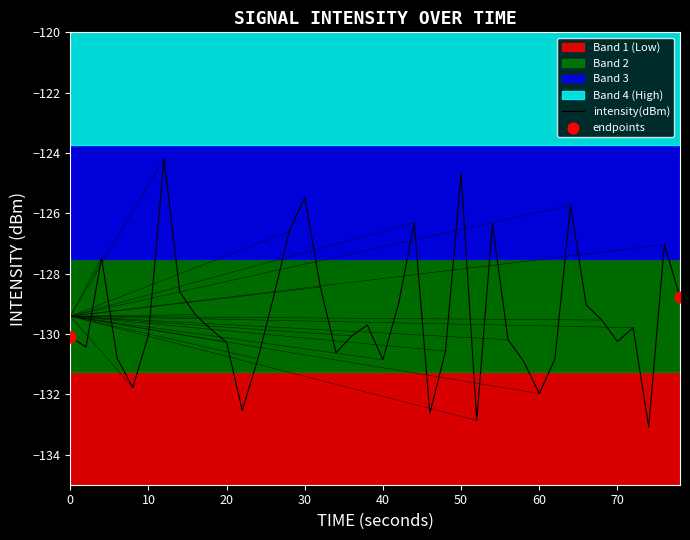

True or false: intensity(dBm) has a value of -218.1 at 50.

False